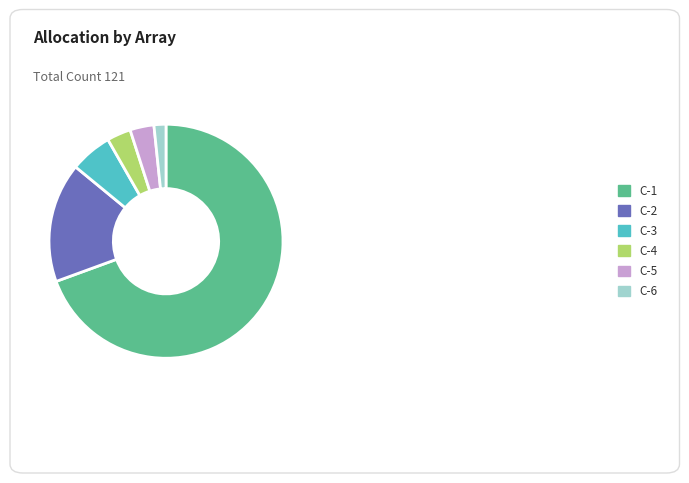

How many segments does this pie chart have?

6